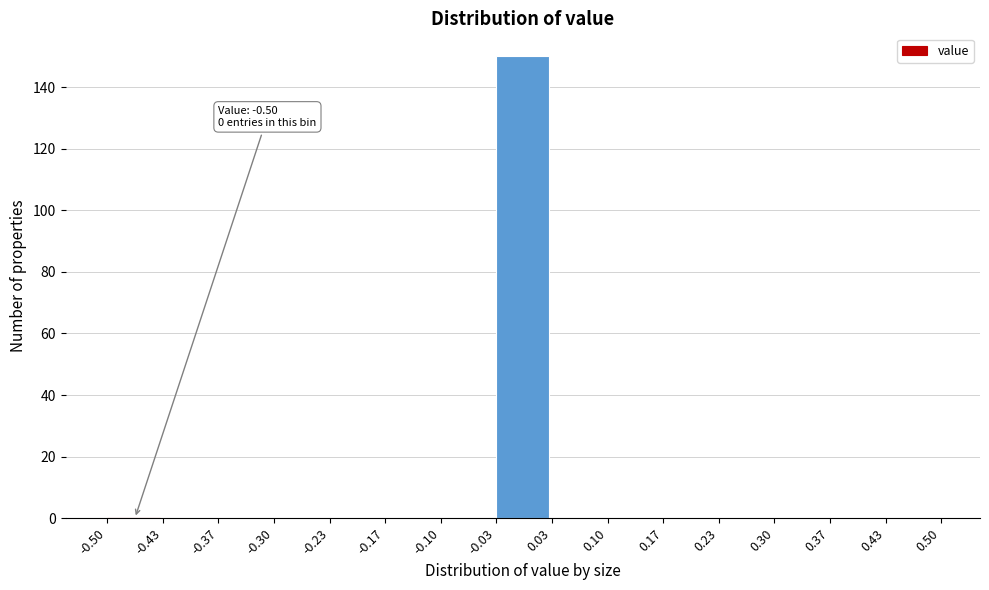

Over which range of the x-axis is the bar tallest?

-0.03 to 0.03